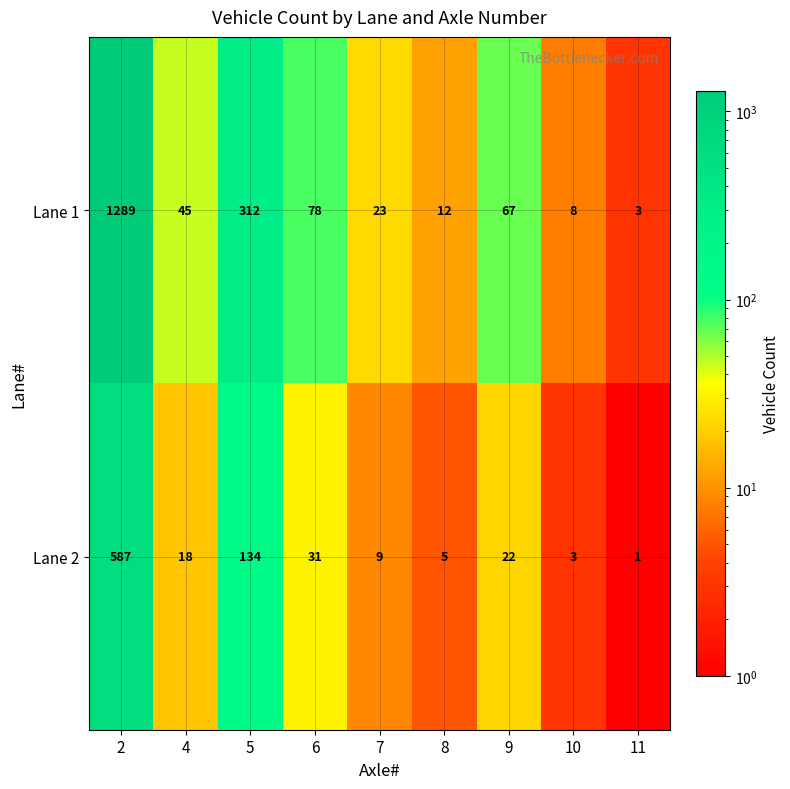

Which series has the largest total across all categories?

Lane 1